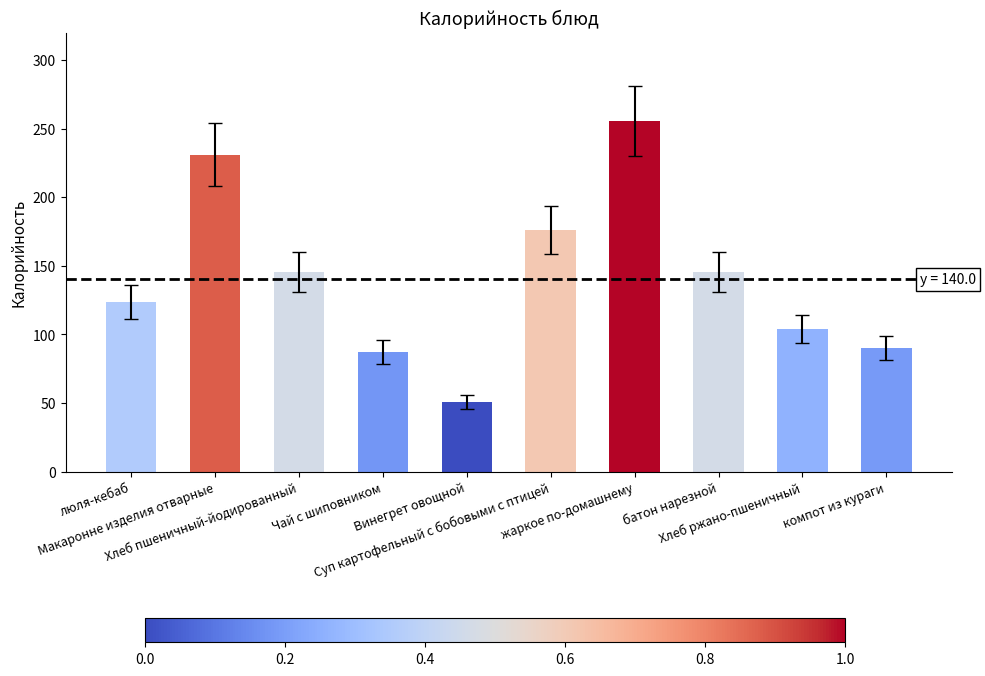

Which category has the highest value across all series?

жаркое по-домашнему